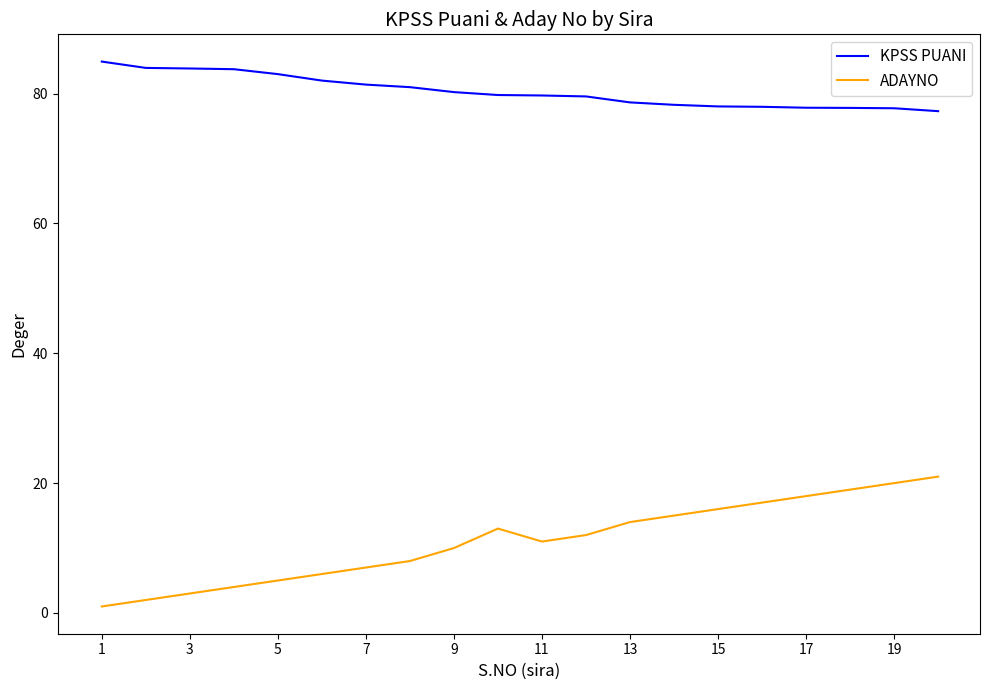

At how many categories does at least one series exceed 60?

20